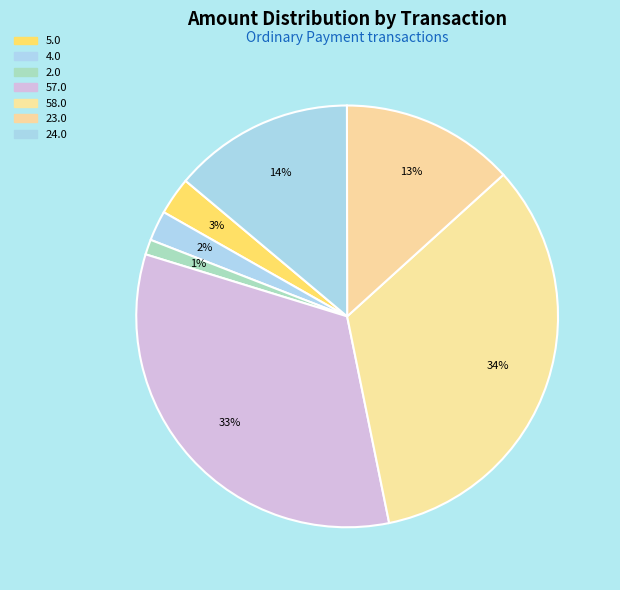

To the nearest percent, what is the average slice percentage?

14%